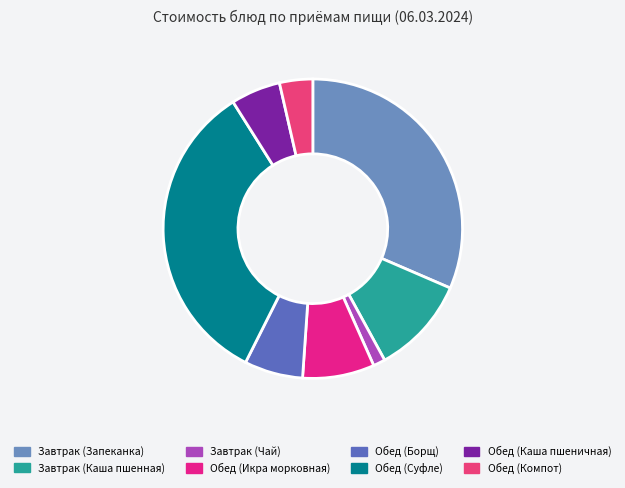

How many slices are in this pie chart?

8